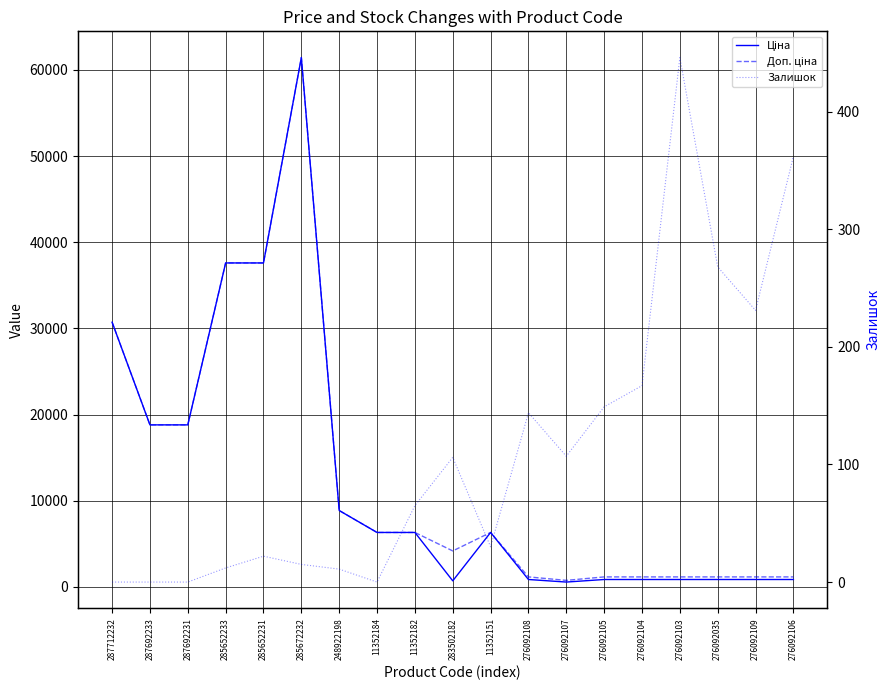

How many data points in Ціна are less than 6308?

9